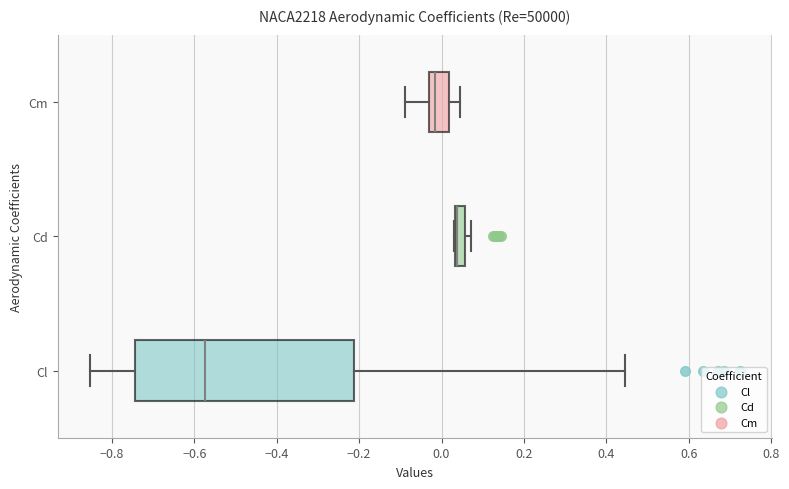

Comparing the boxes themselves (not the whiskers), which one is the widest?

Cl